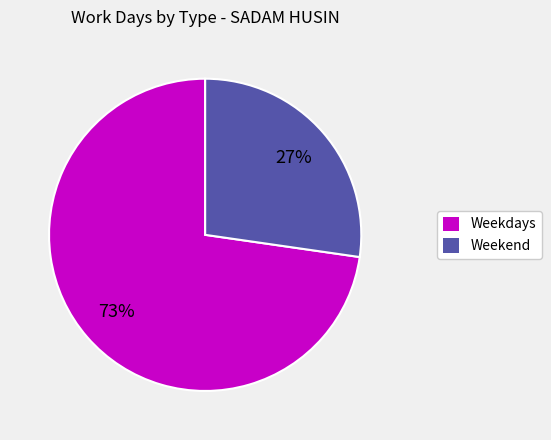

To the nearest percent, what is the average slice percentage?

50%